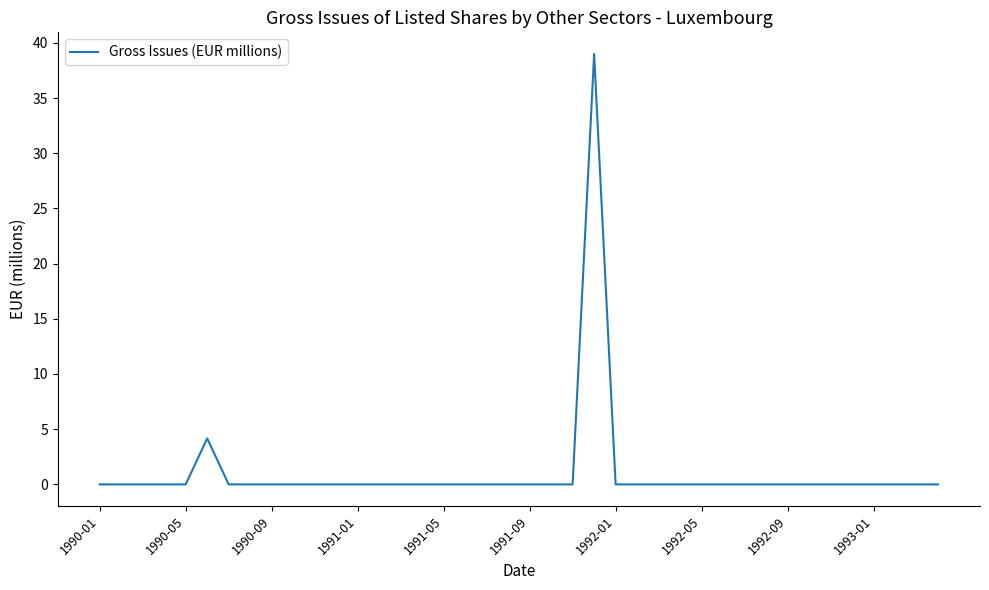

What is the difference between the maximum and minimum values?

39.0